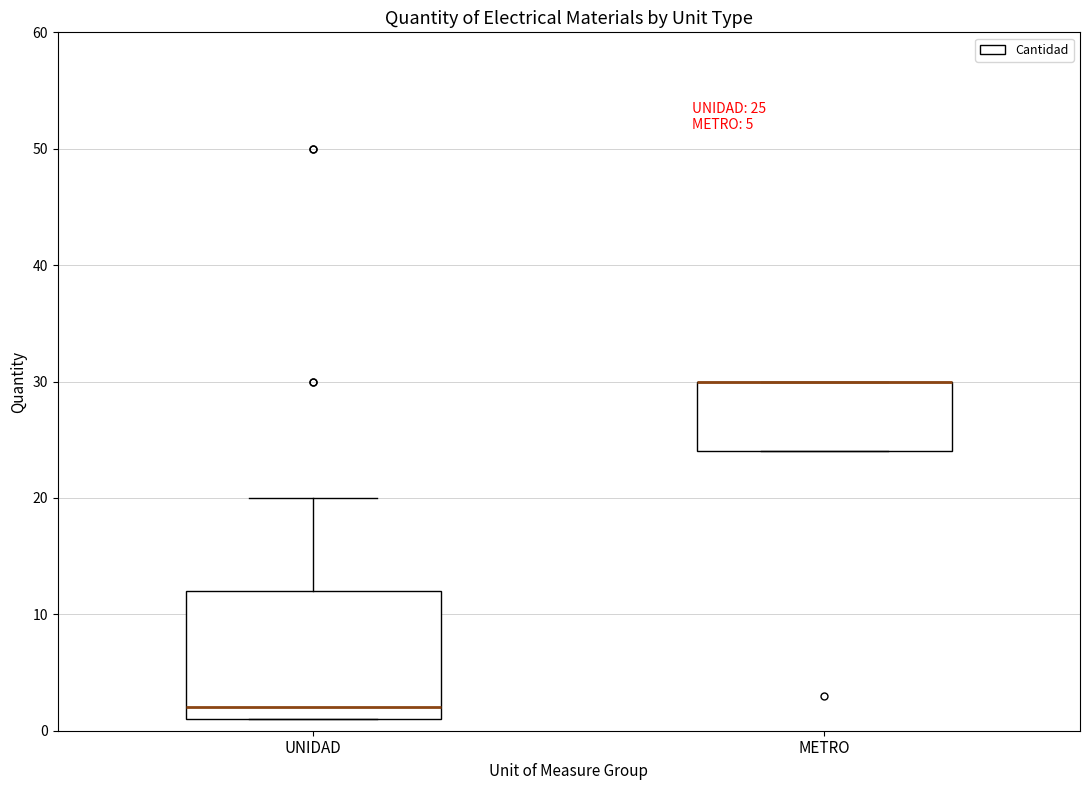

Which box is the tallest, from its lower edge to its upper edge?

UNIDAD